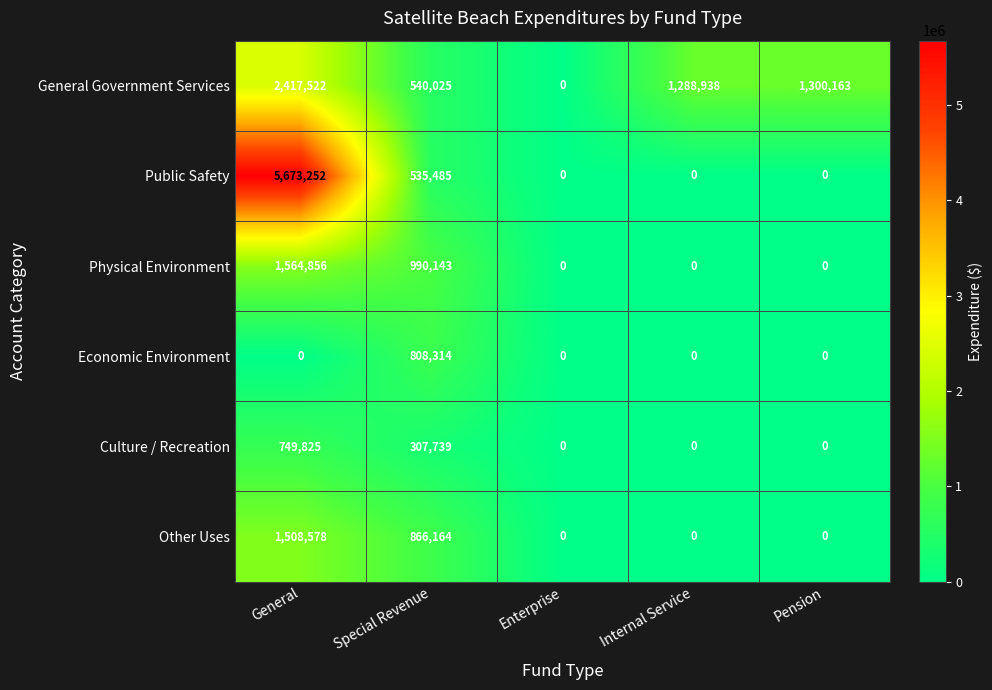

How many data points does each series have?

5